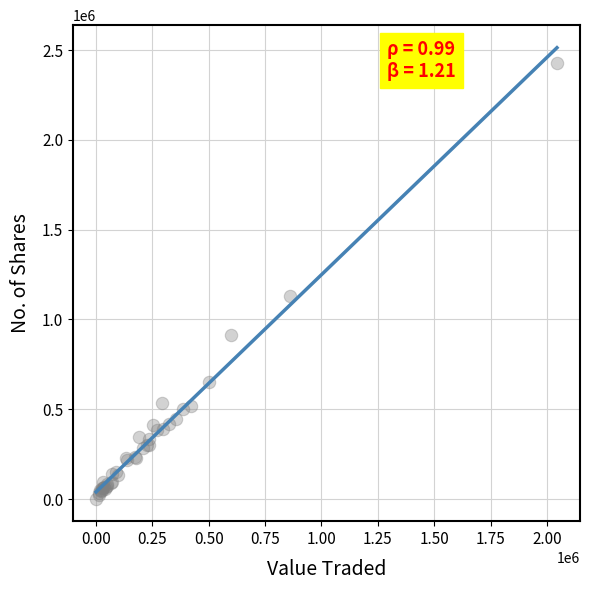

What Y value in the scatter plot is closest to 1216707?

1132358